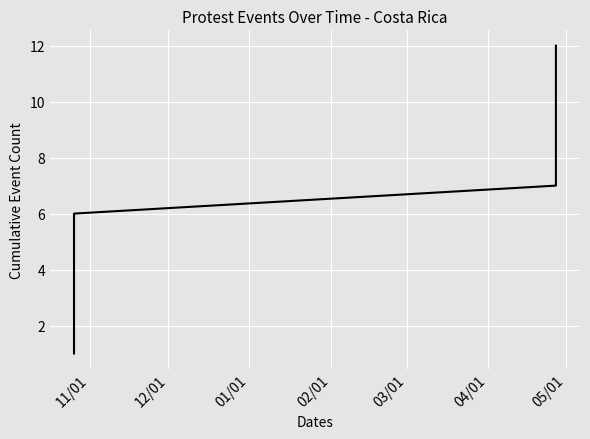

True or false: there are more than 1 points higher than both neighbors.

False